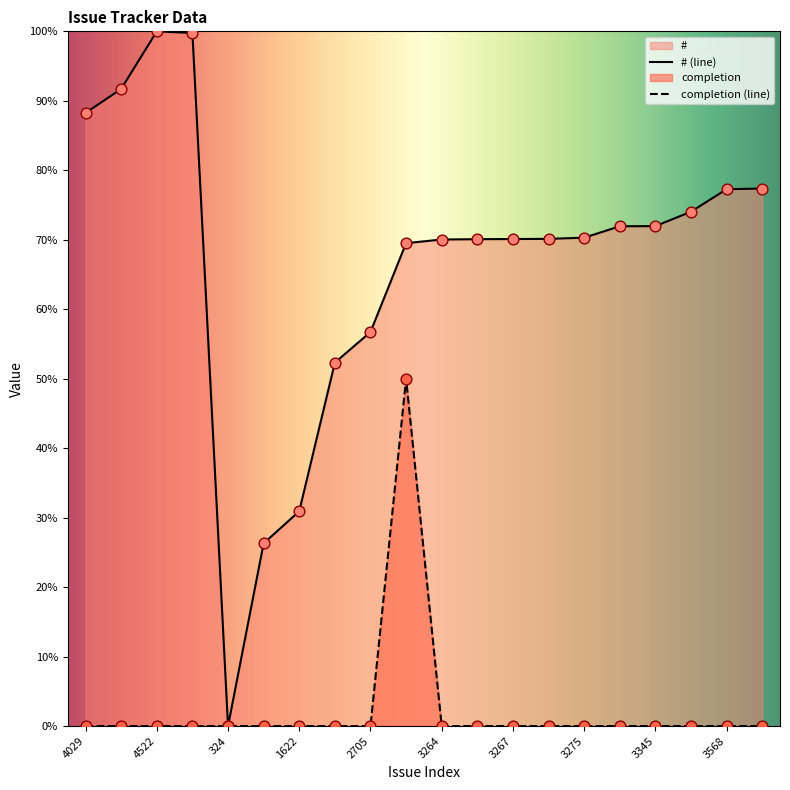

What are all the series names shown in the legend?

#, completion